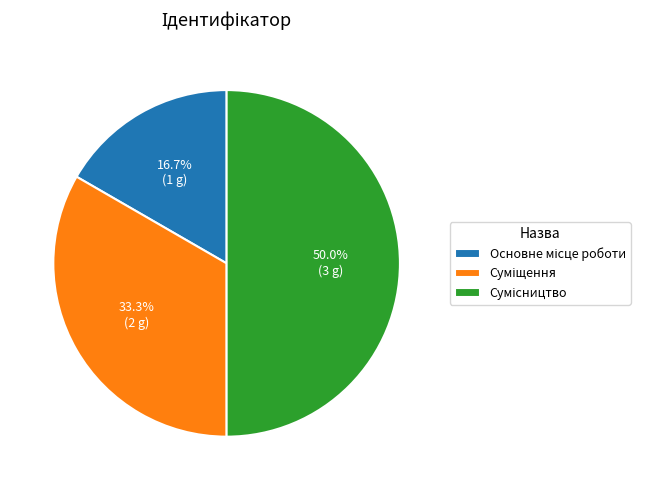

Count the number of slices in the pie.

3